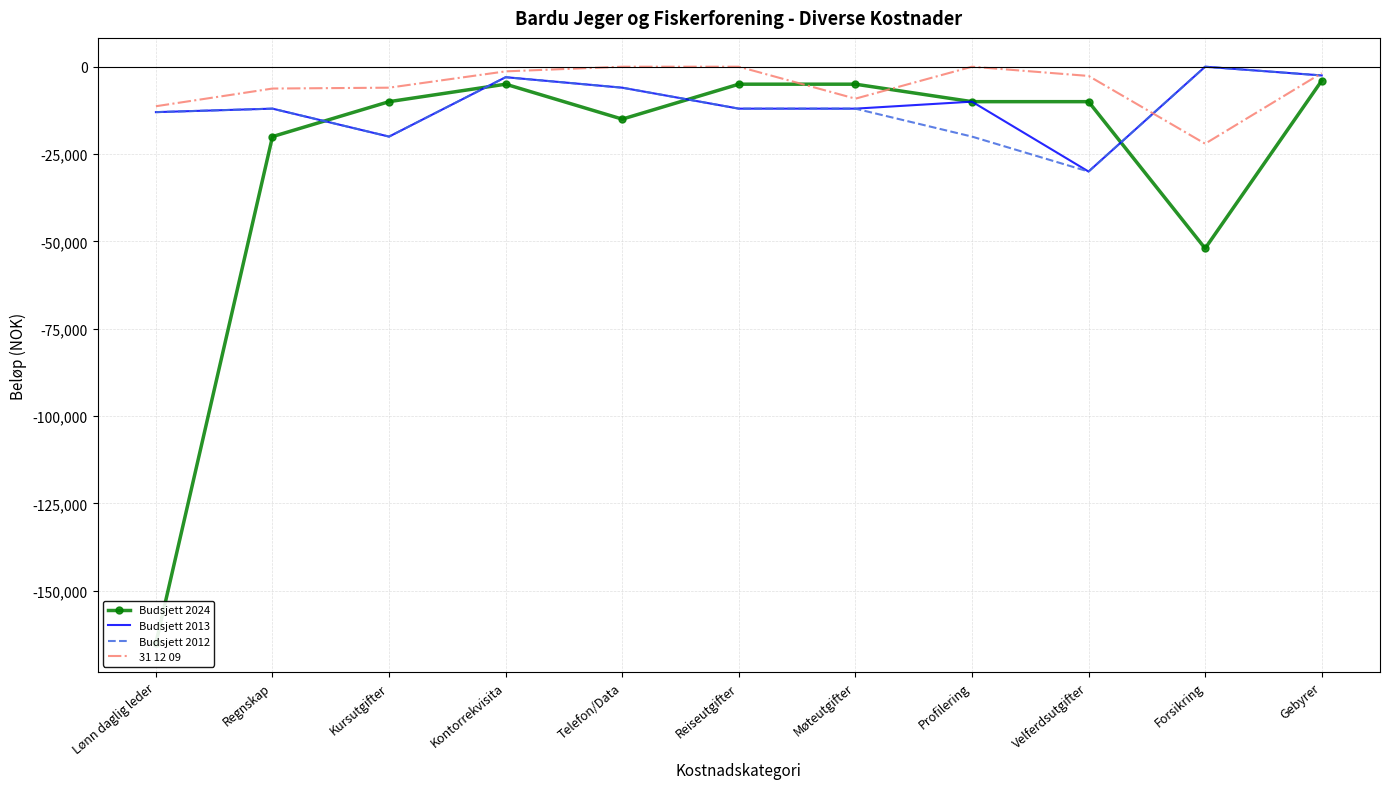

What is the average value of the Budsjett 2024 series?

-27364